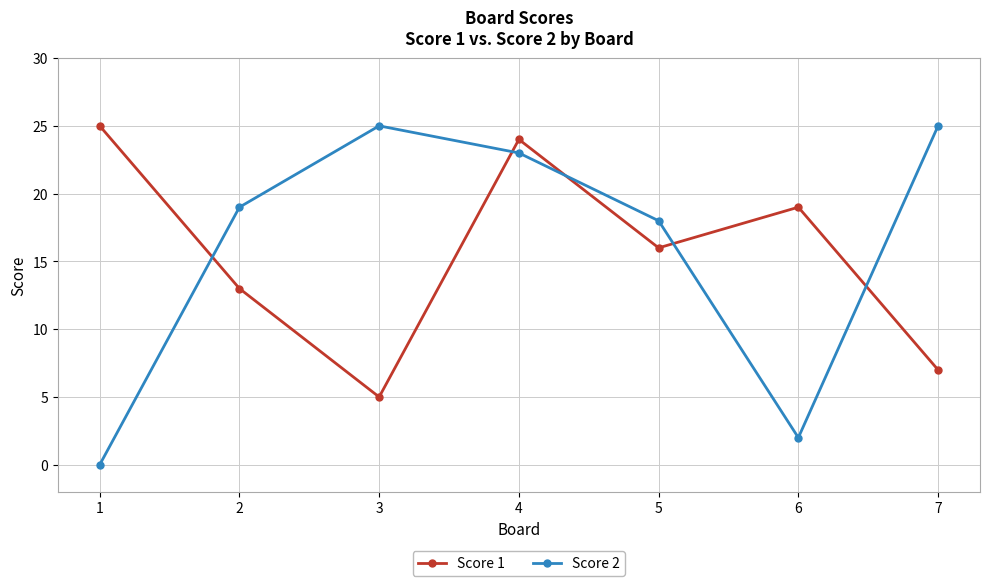

How many lines are shown in the chart?

2